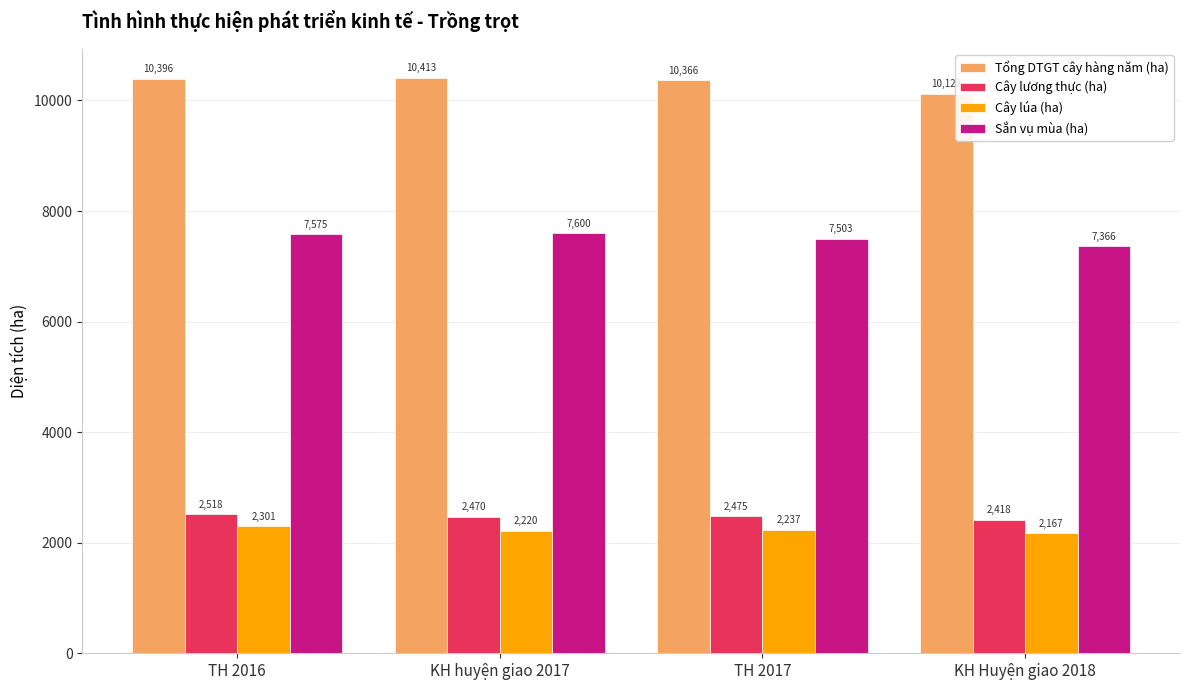

The Cây lương thực (ha) series shows 2475.4 at TH 2017. True or false?

True